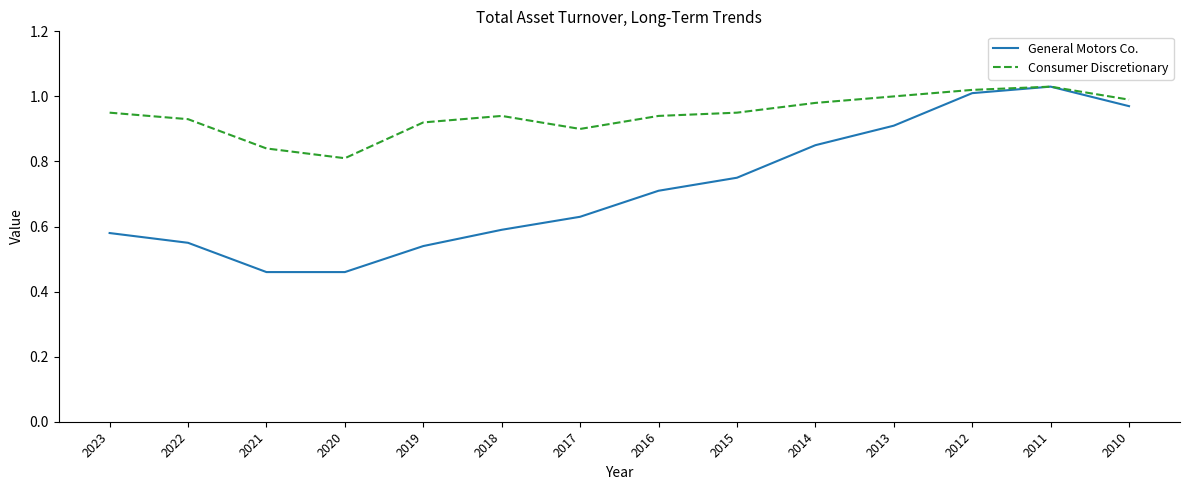

In General Motors Co., how many points are higher than both neighbors (excluding endpoints)?

1